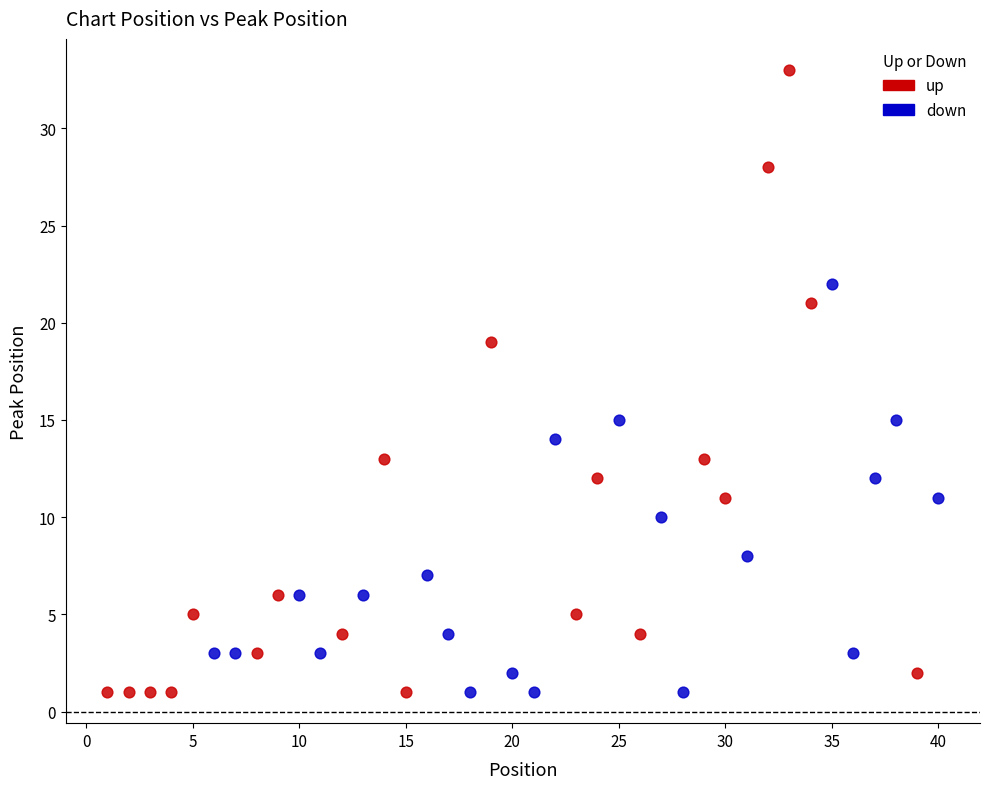

Which series reaches the maximum Y coordinate?

up